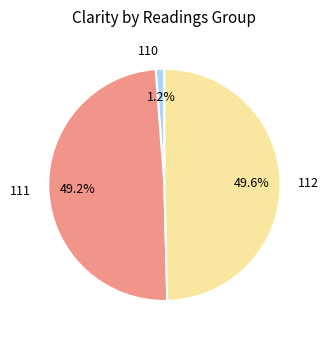

How much of the chart is everything except 110?

98.8%